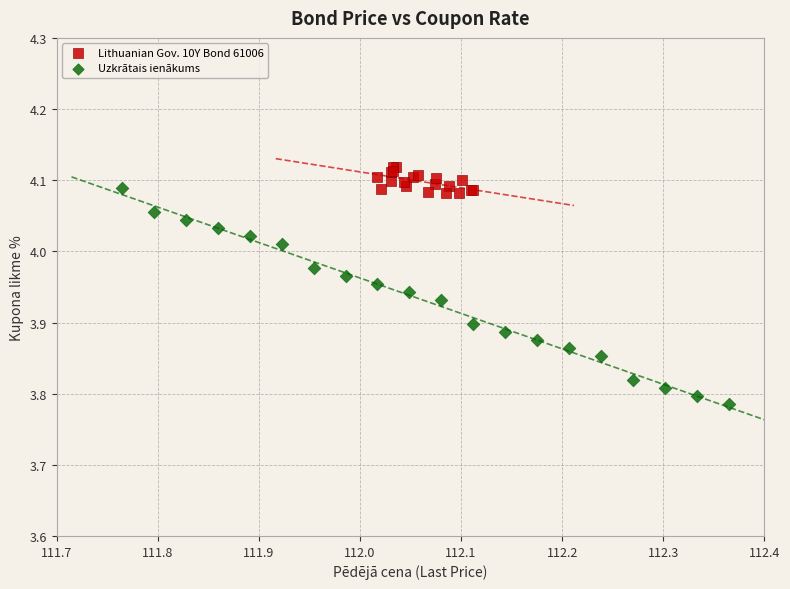

Which series reaches the minimum Y coordinate?

Uzkrātais ienākums